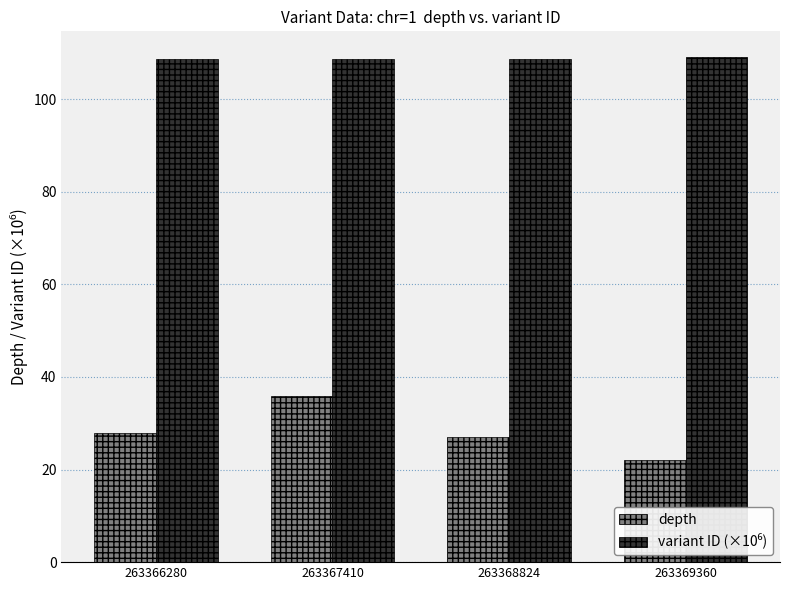

Where is depth nearest to the value 29?

263366280